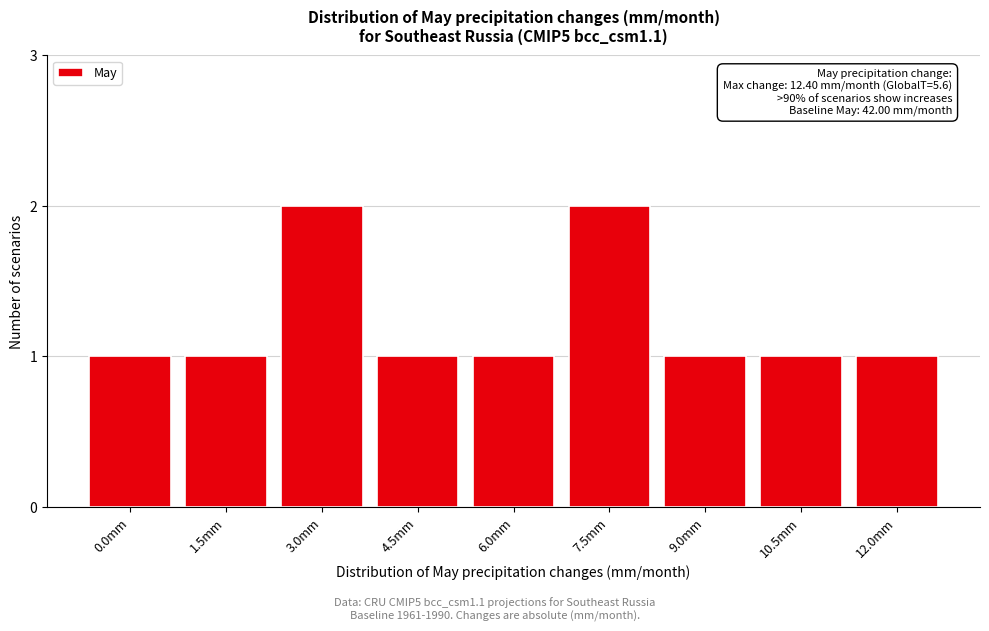

Reading left to right, transcribe all the data shown in this chart.

1	1	2	1	1	2	1	1	1